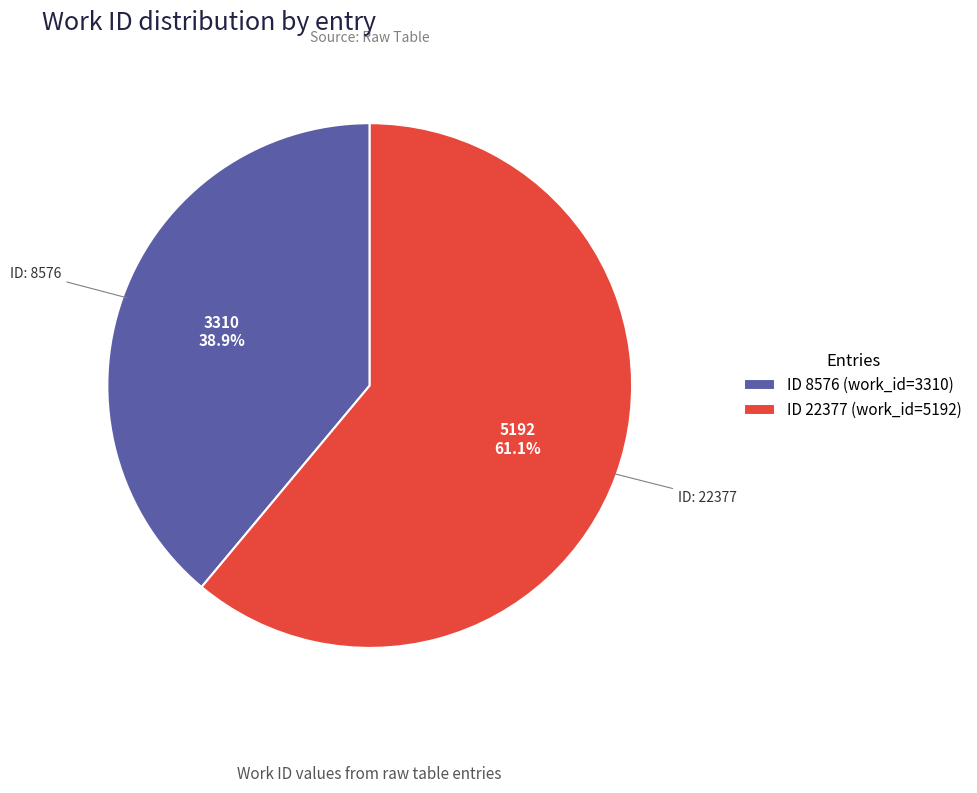

Which slice is the largest?

ID 22377 (work_id=5192)